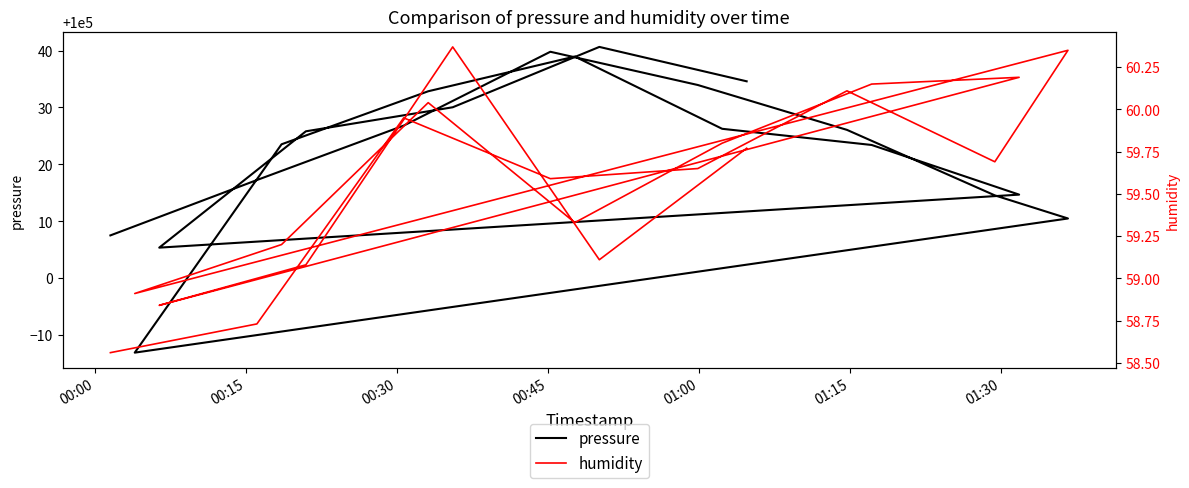

At which label does humidity first exceed 59?

00:30